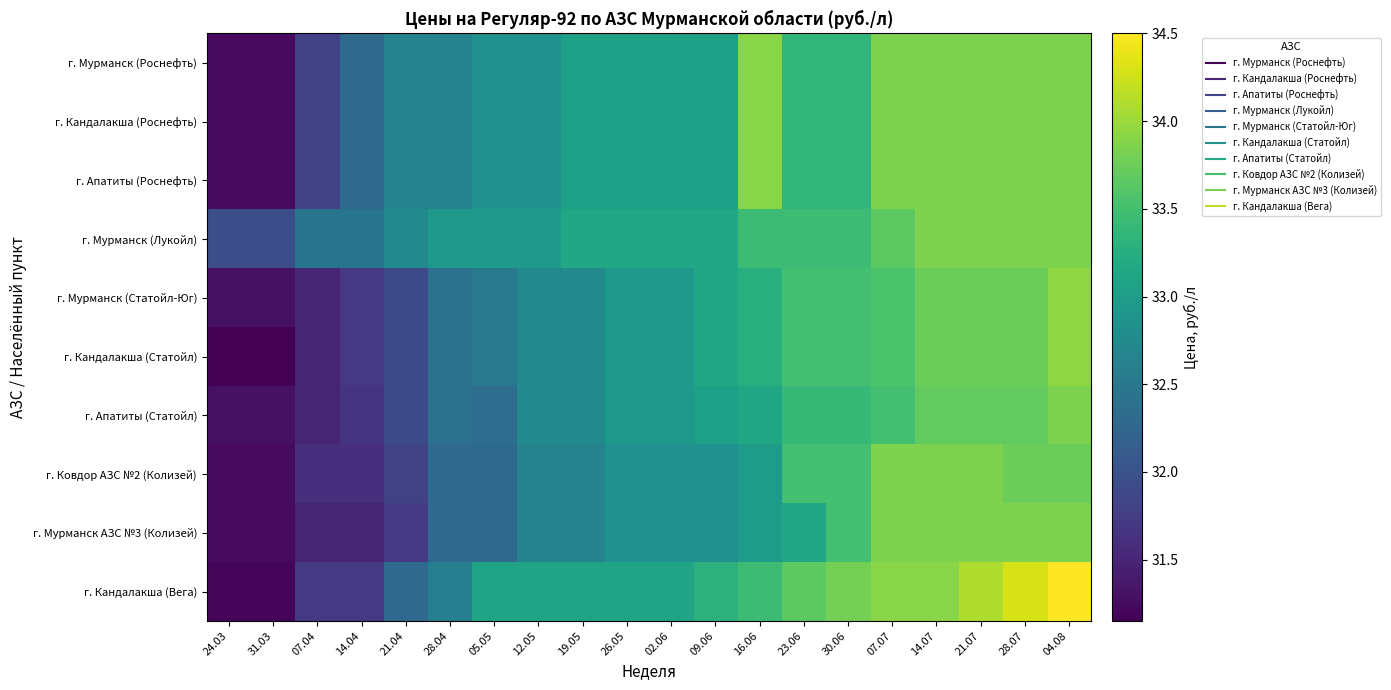

Rank the series at 14.04 from highest to lowest value.

г. Мурманск (Лукойл), г. Мурманск (Роснефть), г. Кандалакша (Роснефть), г. Апатиты (Роснефть), г. Мурманск (Статойл-Юг), г. Кандалакша (Статойл), г. Кандалакша (Вега), г. Апатиты (Статойл), г. Ковдор АЗС №2 (Колизей), г. Мурманск АЗС №3 (Колизей)